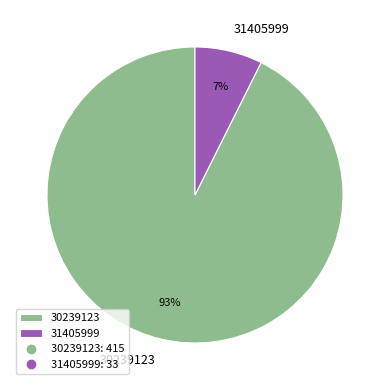

What percentage is the 30239123 slice, to the nearest percent?

93%